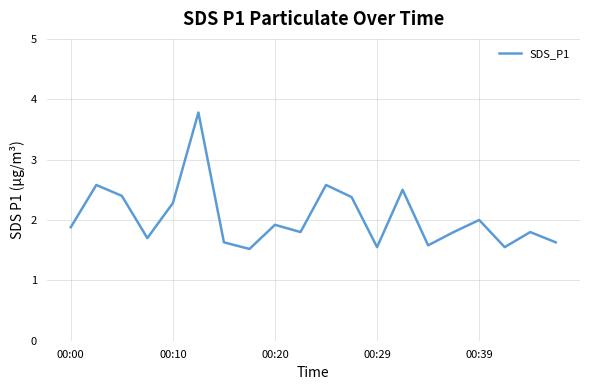

What is the maximum value shown in the chart?

3.8